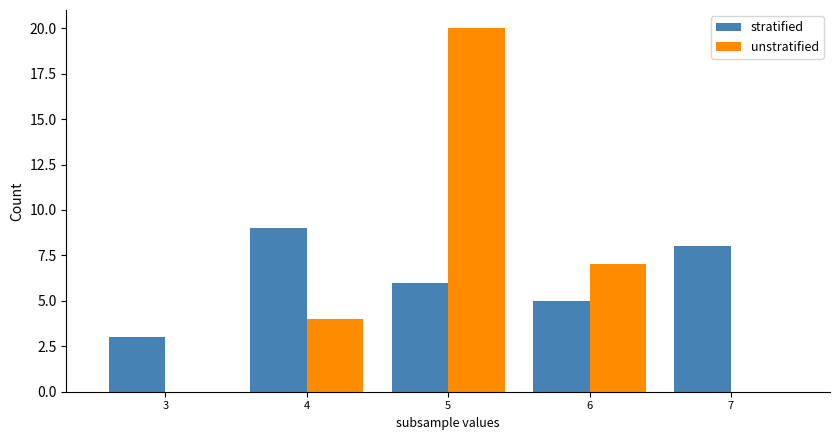

What is the average value of the unstratified series?

6